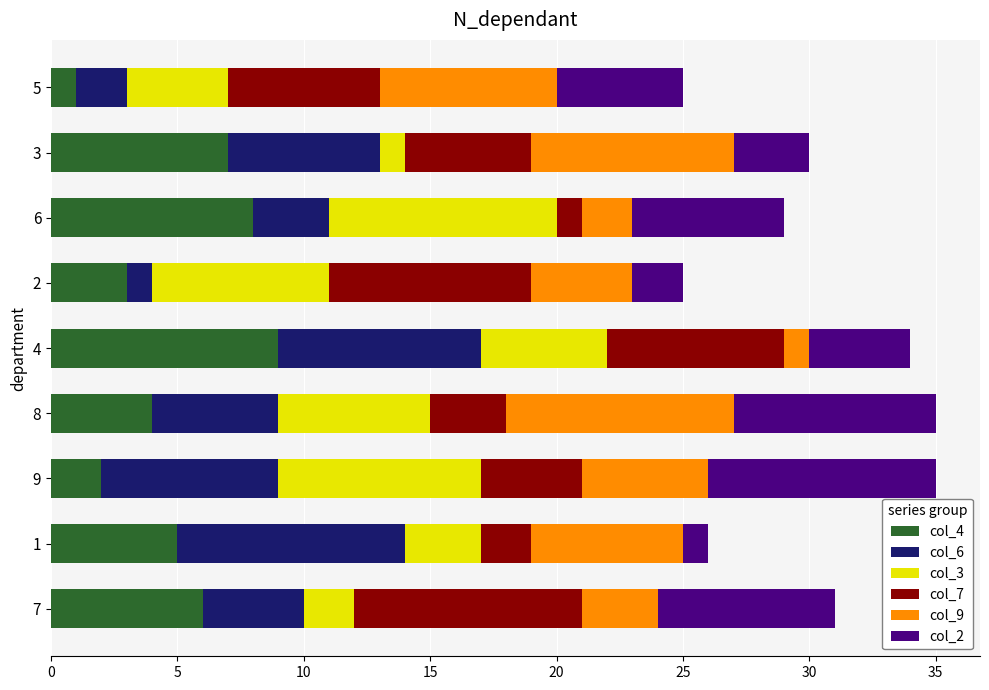

What are all the series names shown in the legend?

col_4, col_6, col_3, col_7, col_9, col_2